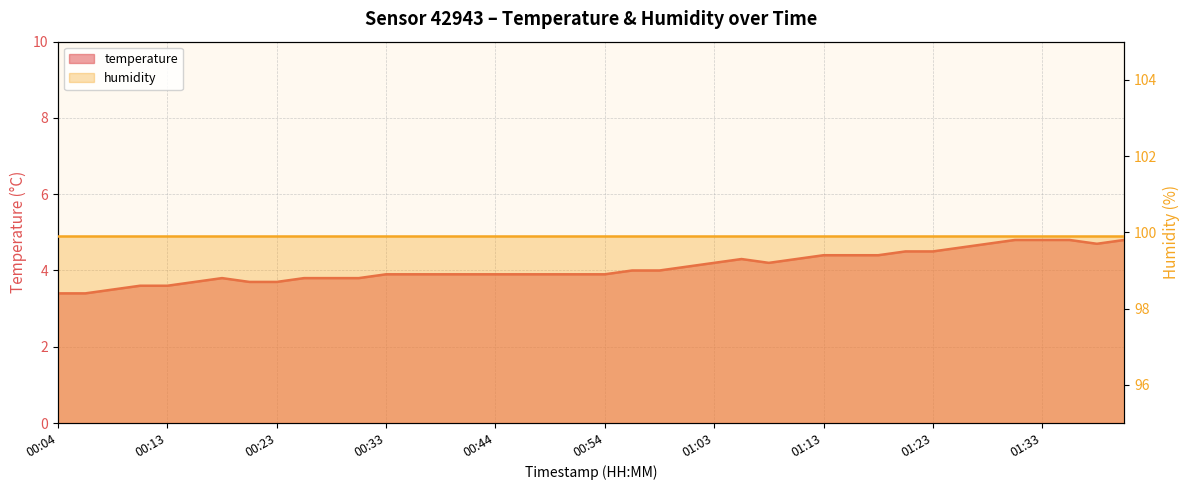

What is the sum of all values?

163.4